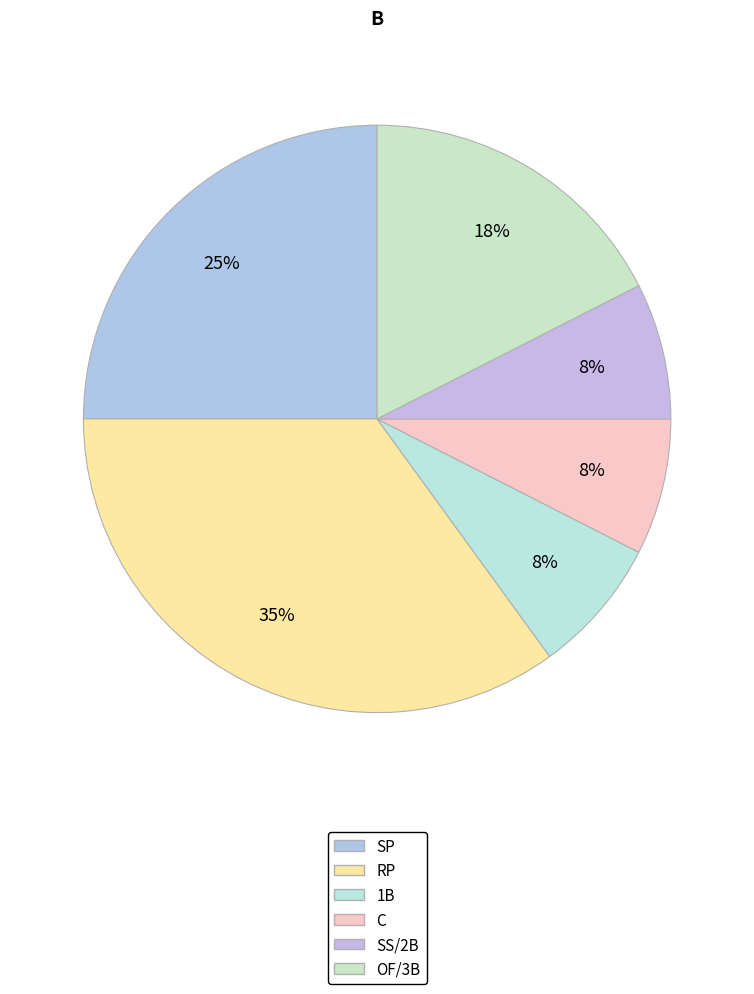

How many slices are in this pie chart?

6